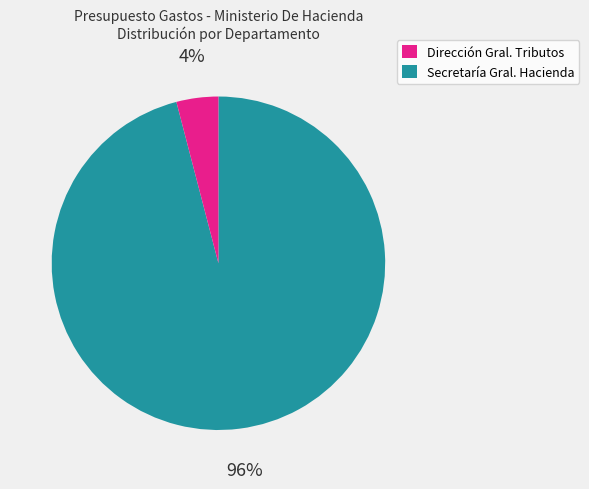

To the nearest percent, what is the average slice percentage?

50%